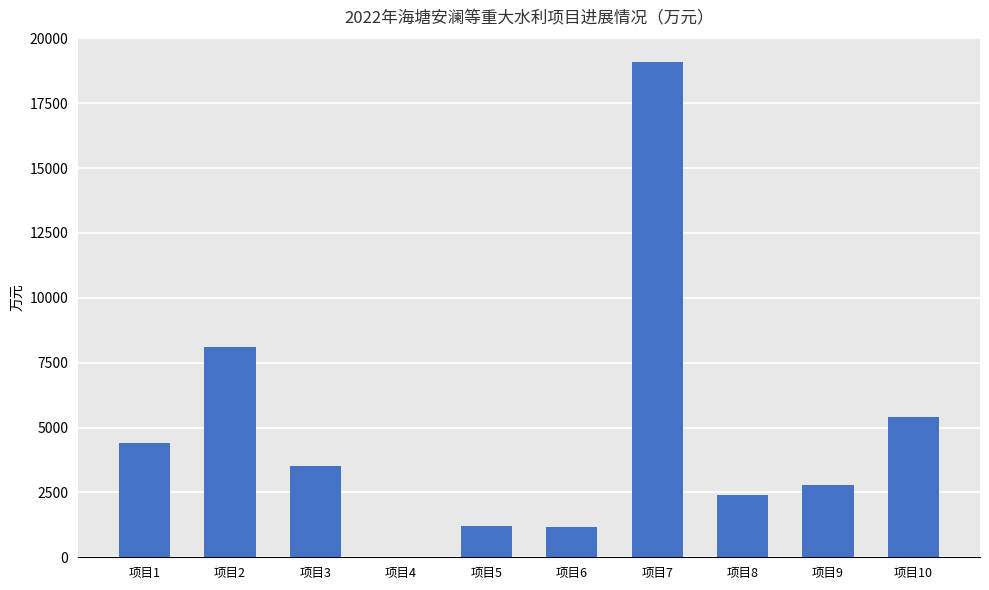

Count the number of data series in this chart.

1